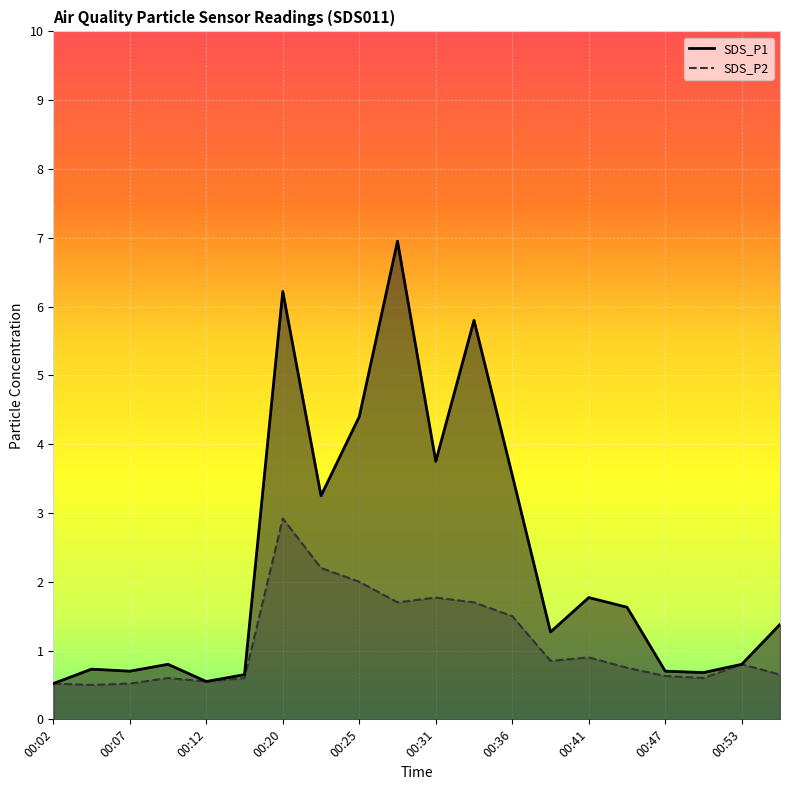

At which category is the sum across all series the highest?

00:20